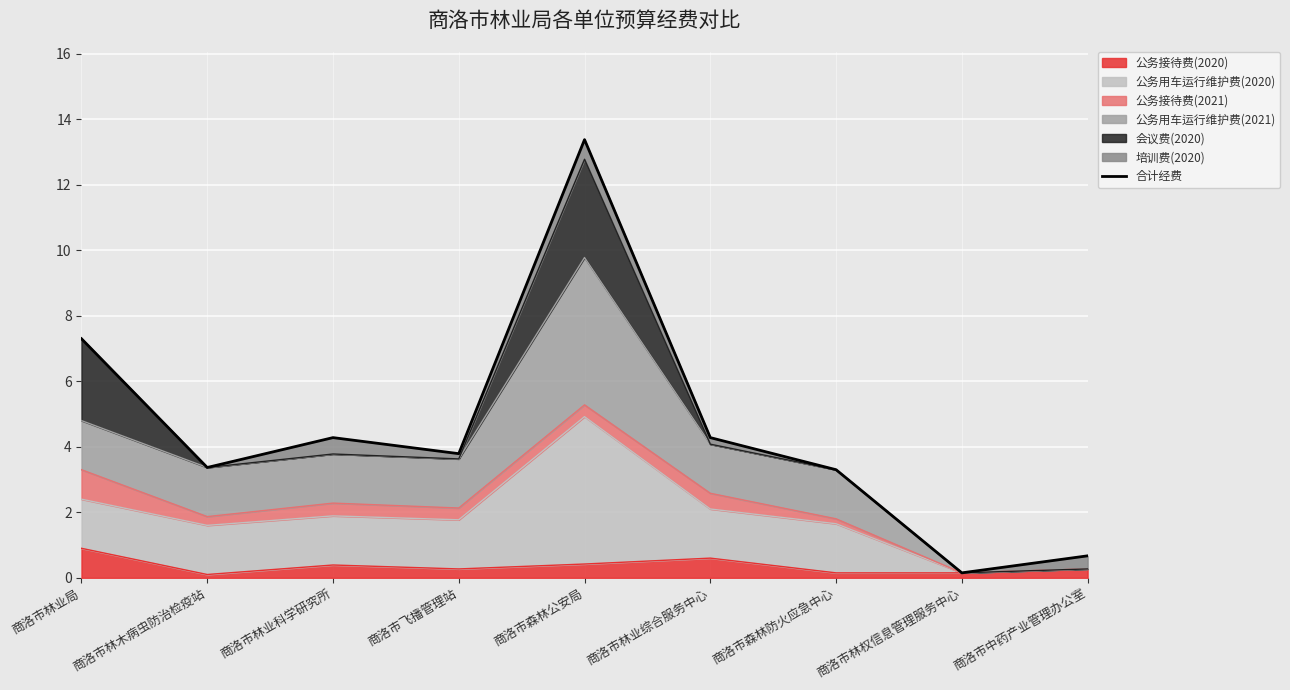

How many categories are shown in the chart?

9